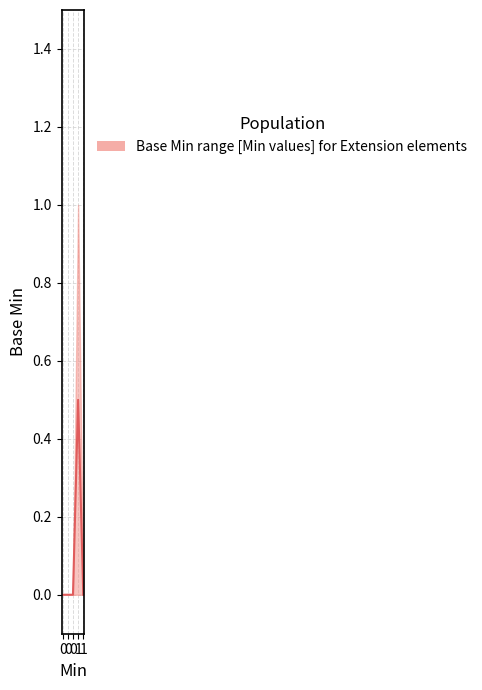

How many values are between 0 and 1?

5